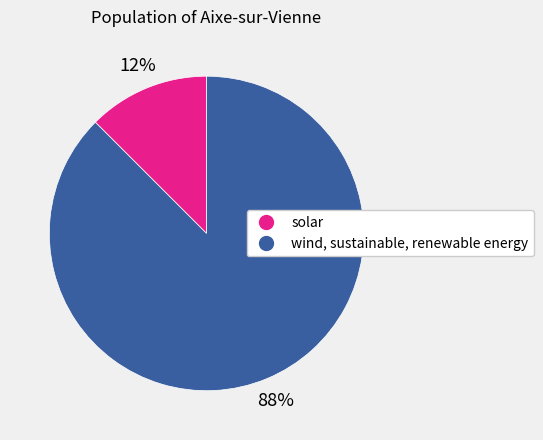

Count the number of slices in the pie.

2